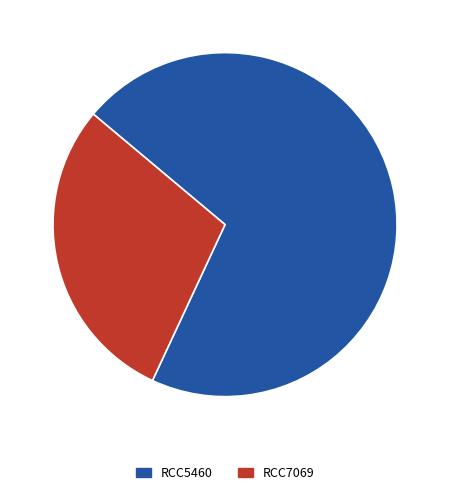

Which slice is the smallest?

RCC7069